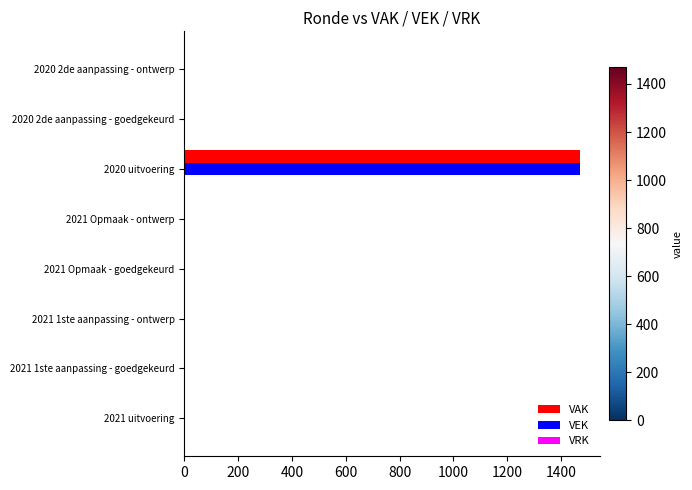

What is the maximum value for VAK?

1470